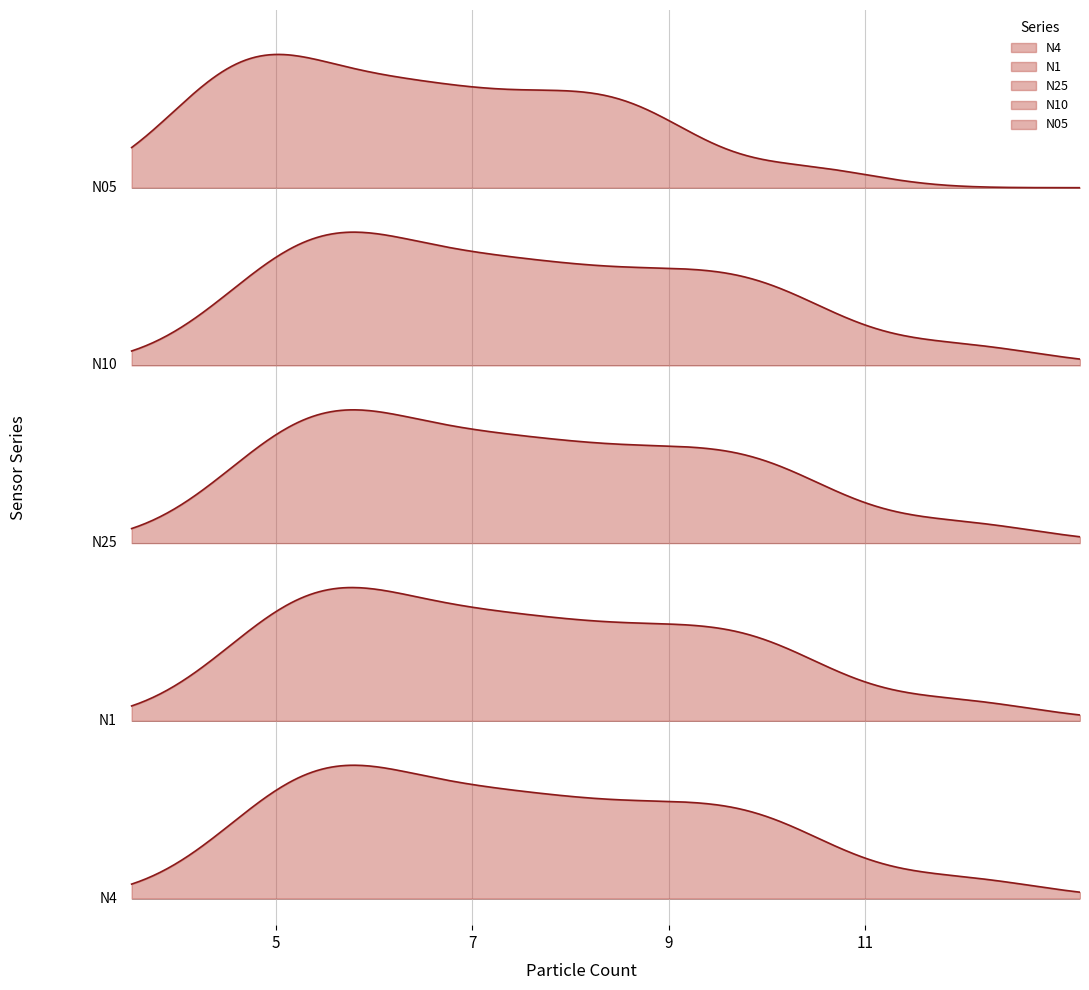

Does the chart have visible grid lines?

No